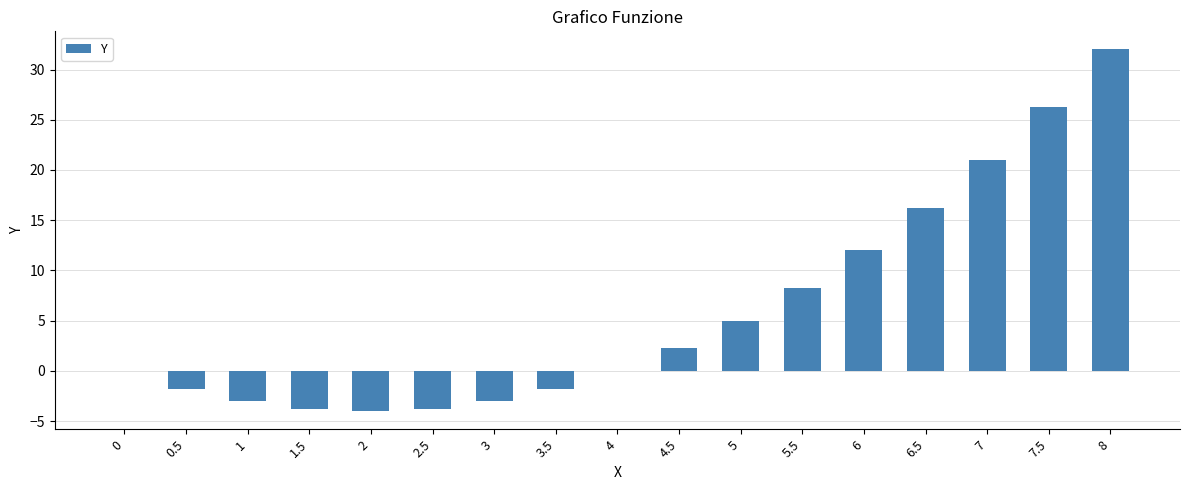

What is the sum of the values at 1.5 and 0.5?

-5.5